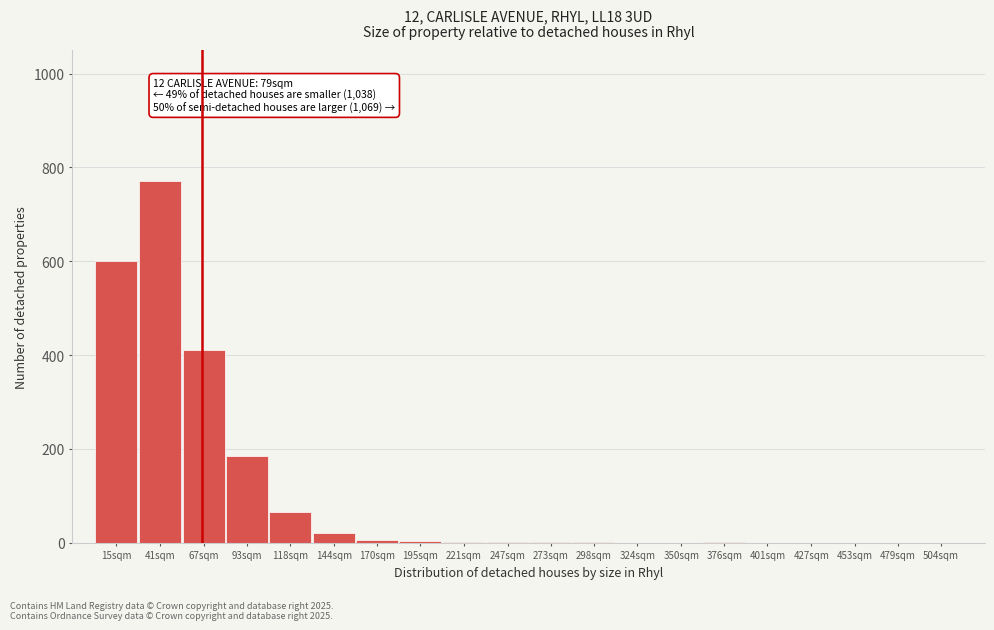

At which label is the value closest to 385?

67sqm